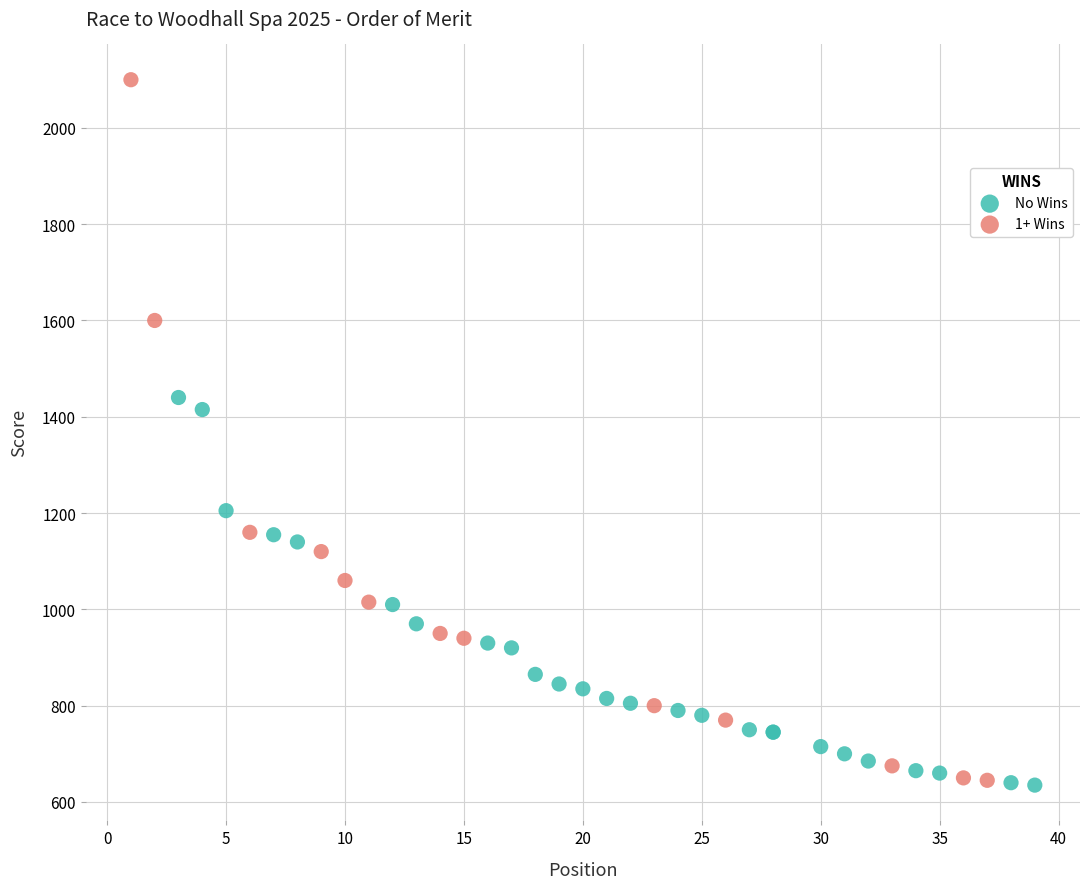

Which series has the largest Y range (max minus min)?

1+ Wins